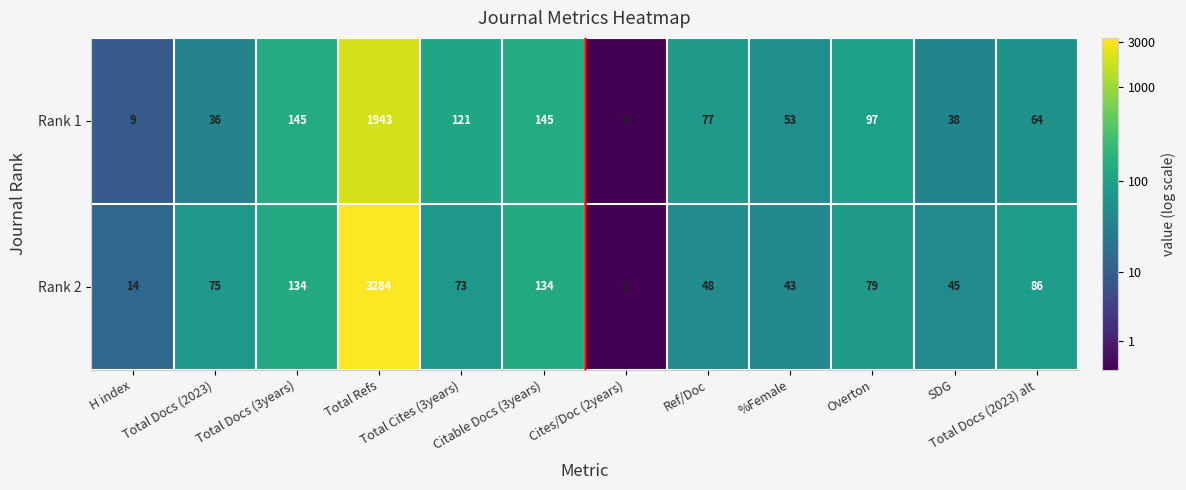

What is the sum of the Rank 2 values at Total Docs (2023) alt and %Female?

129